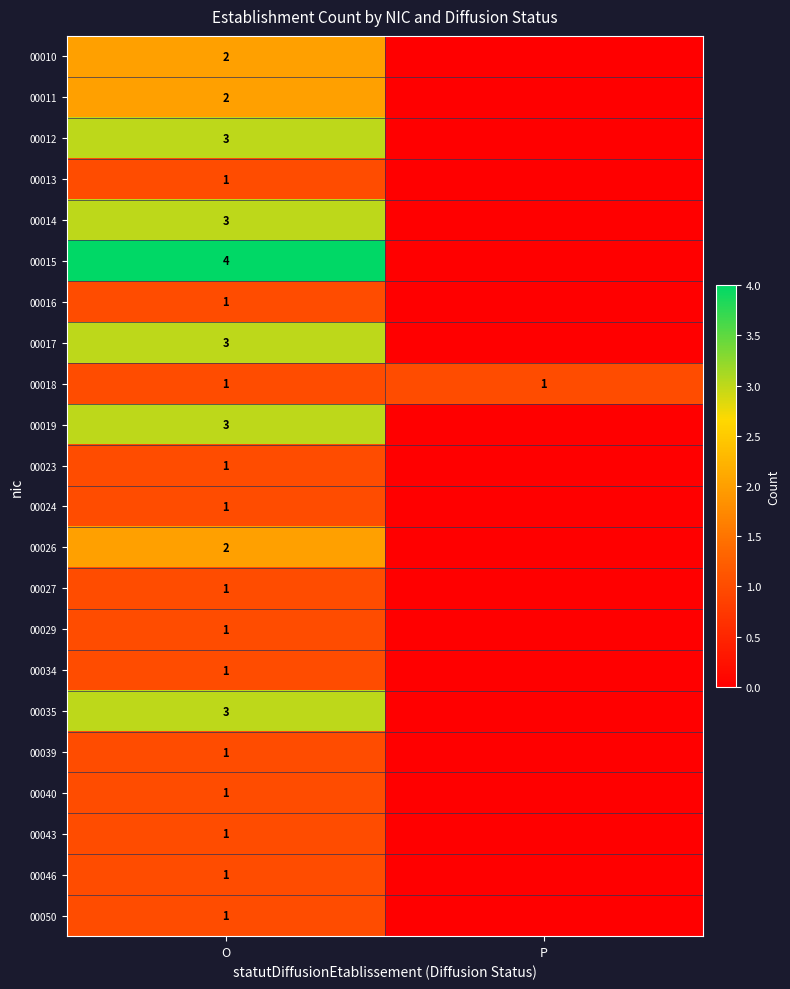

True or false: 00019 has a value of 1 at O.

False